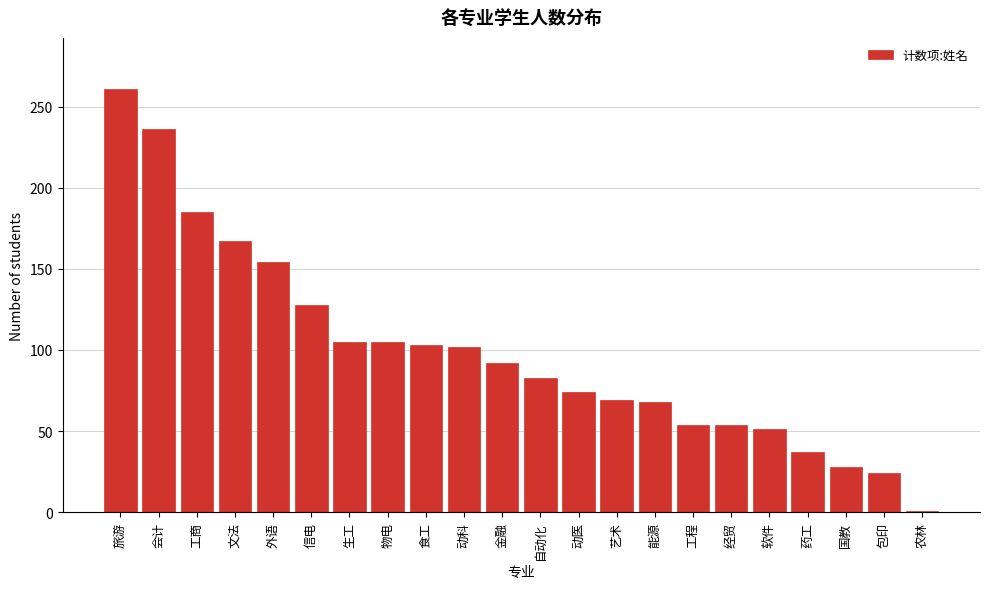

Which has a higher value, 会计 or 工程?

会计